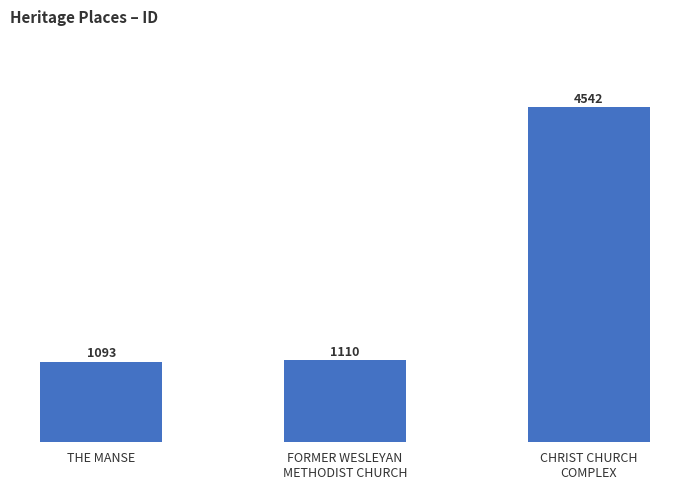

What is the change in value from THE MANSE to CHRIST CHURCH
COMPLEX?

+3449